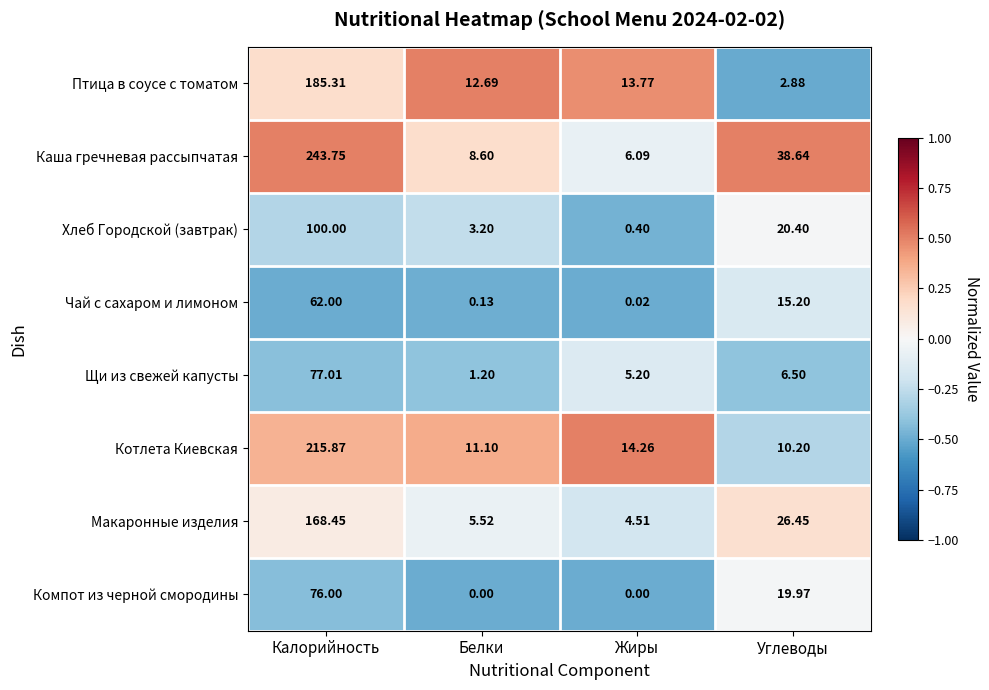

Which series has the largest range (max minus min)?

Каша гречневая рассыпчатая